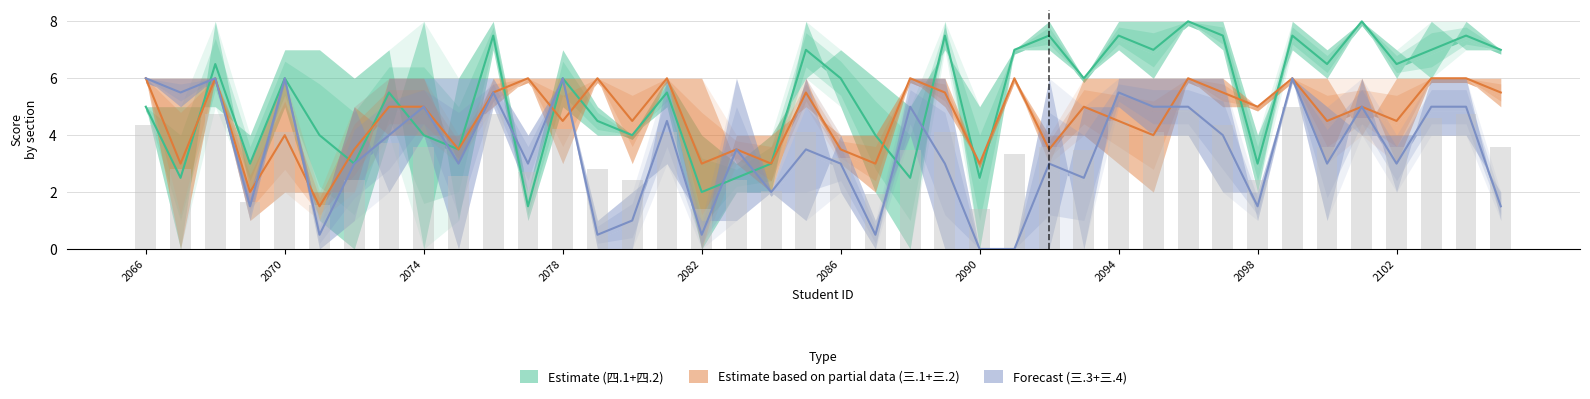

Is it true that 三.1(6分)+三.2(6分) Estimate (partial) equals 1.1 at 27?

False